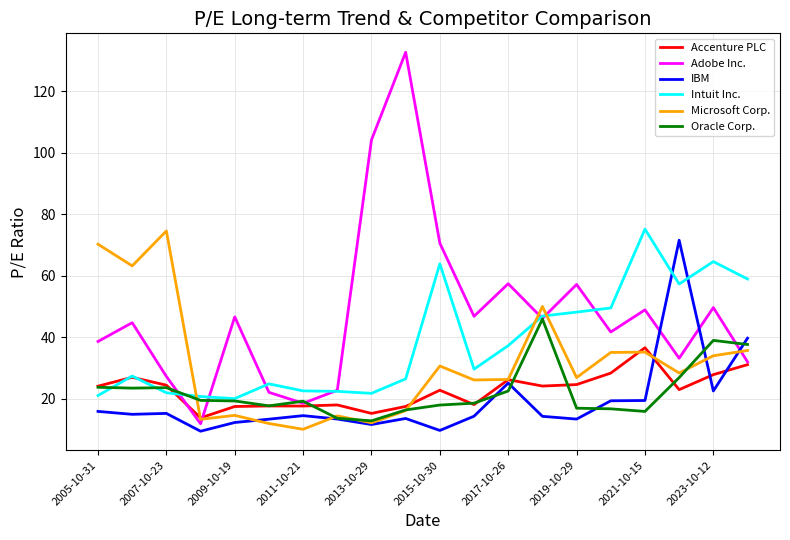

What is the greatest value displayed?

132.7